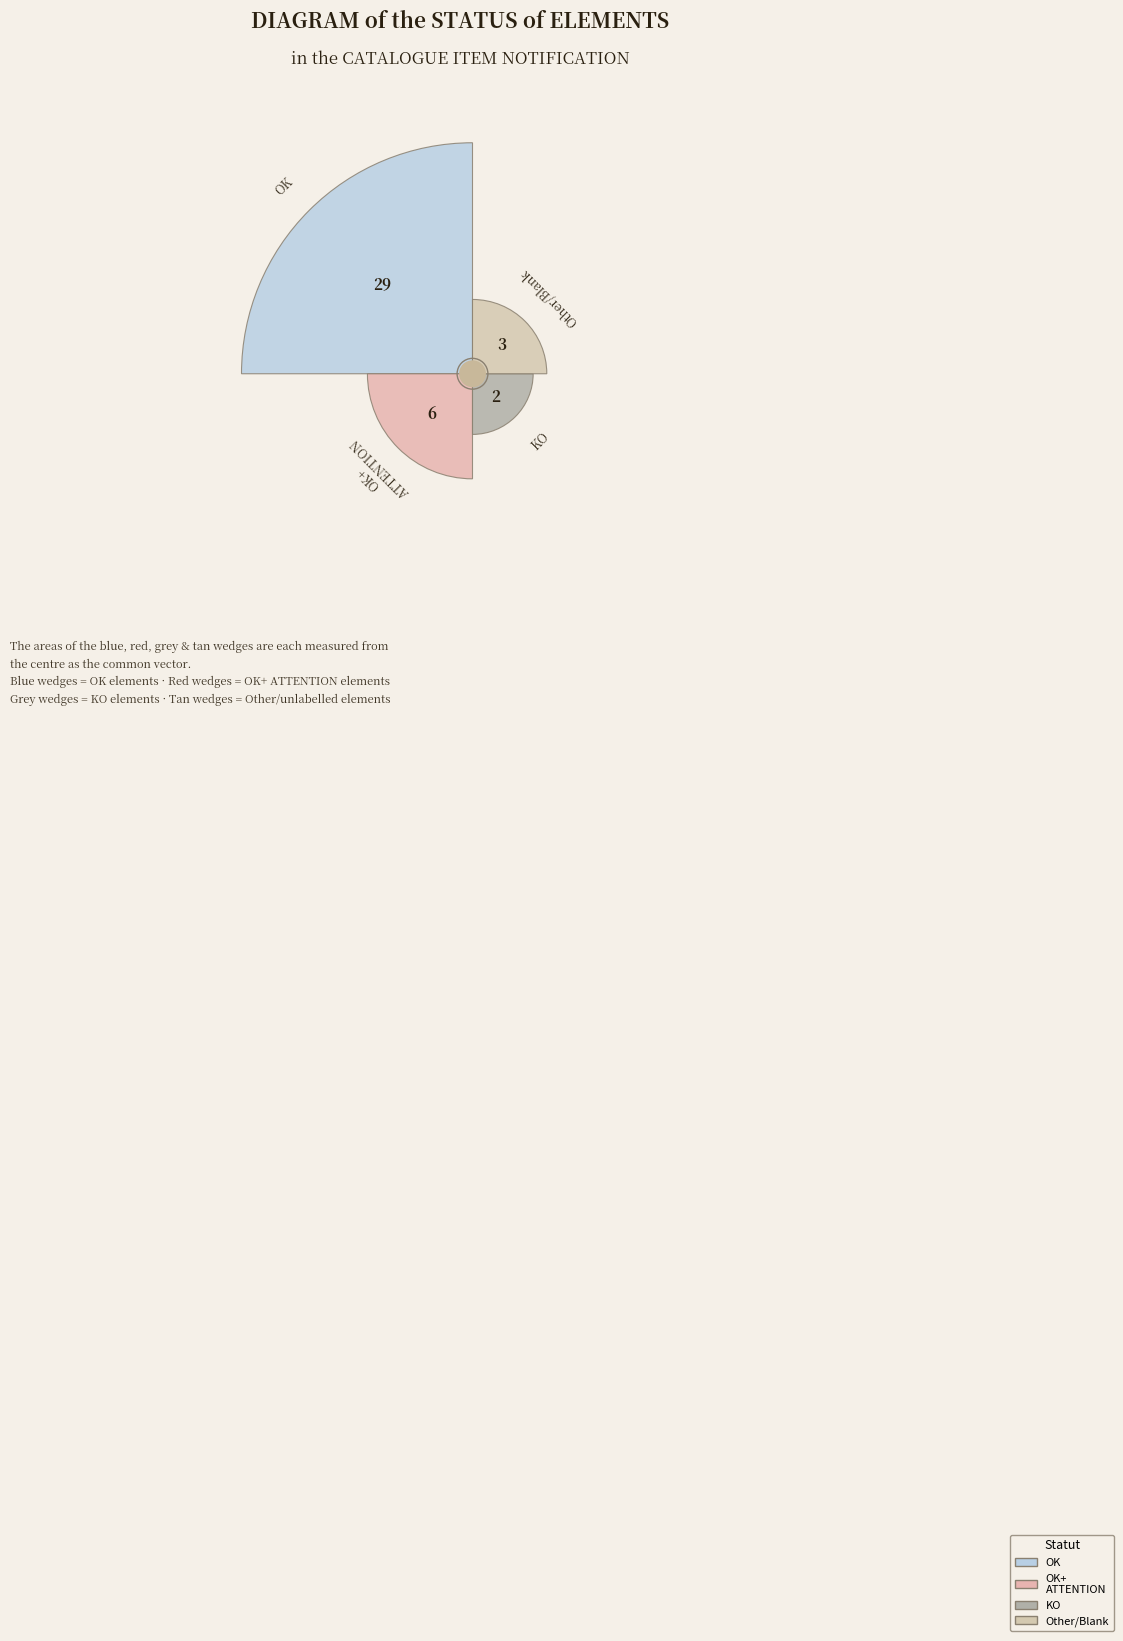

Which category has the smallest portion of the pie?

KO